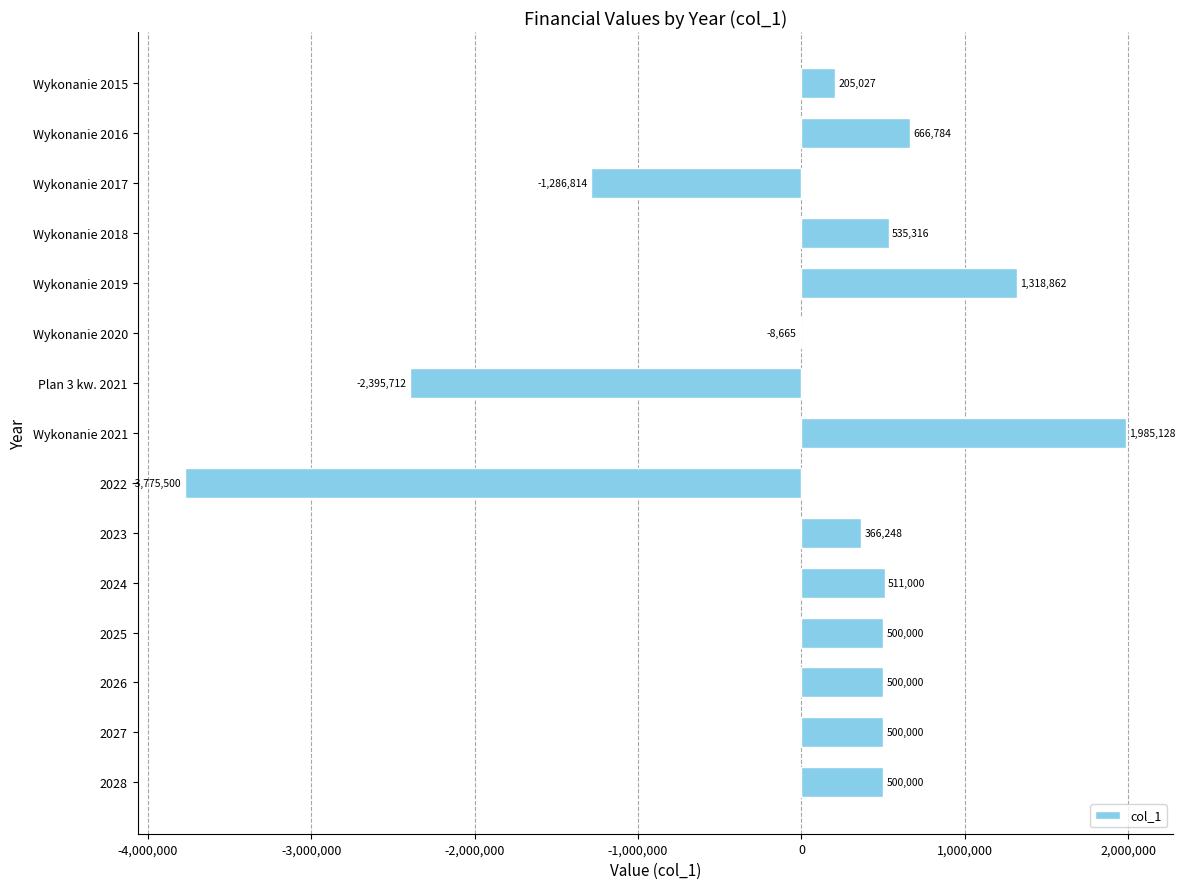

Read the value at 2026.

500000.0